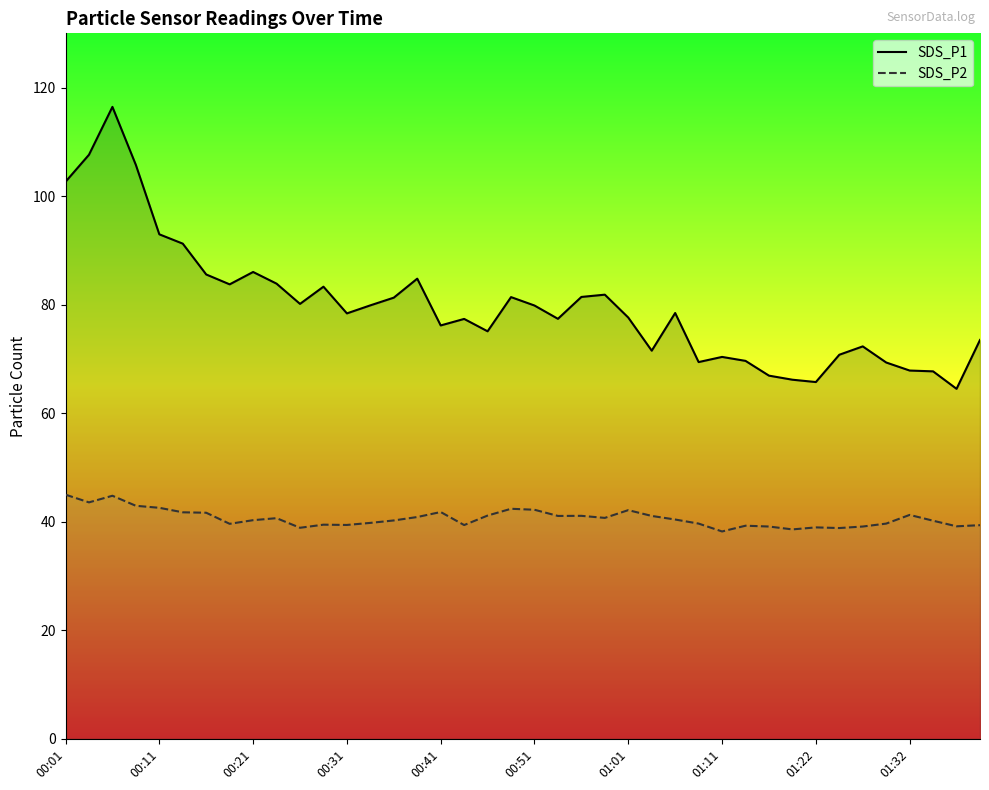

What are all the series names shown in the legend?

SDS_P1, SDS_P2